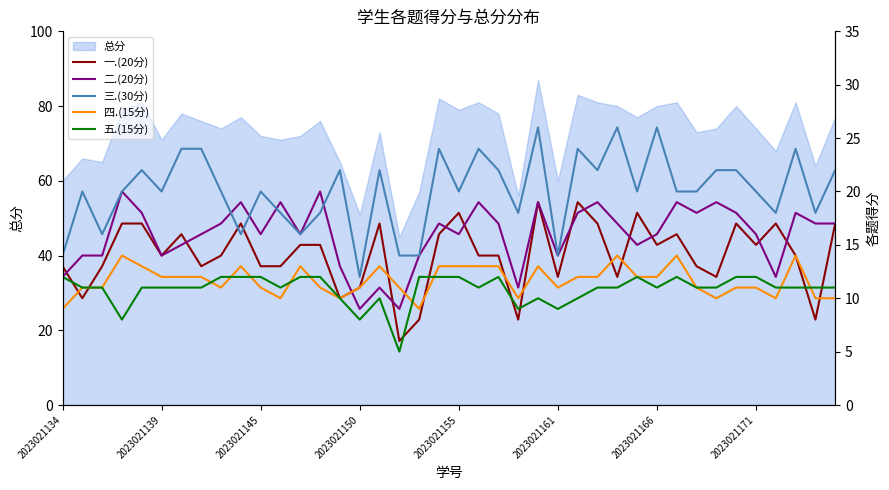

The value of 总分 at 2023021139 is 71. True or false?

True